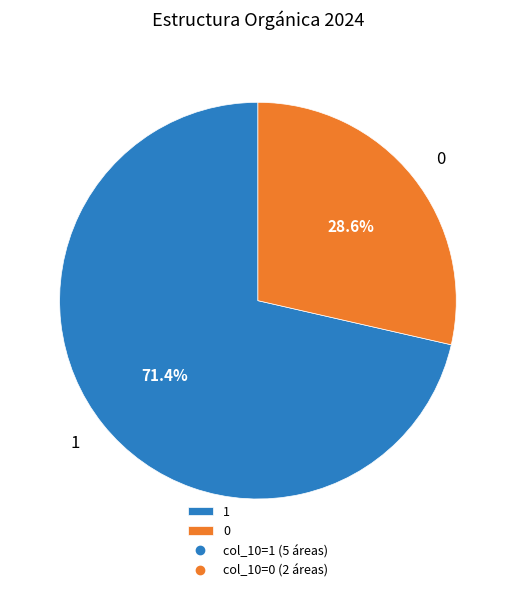

Combined, what portion of the pie is 1 and 0?

100.0%